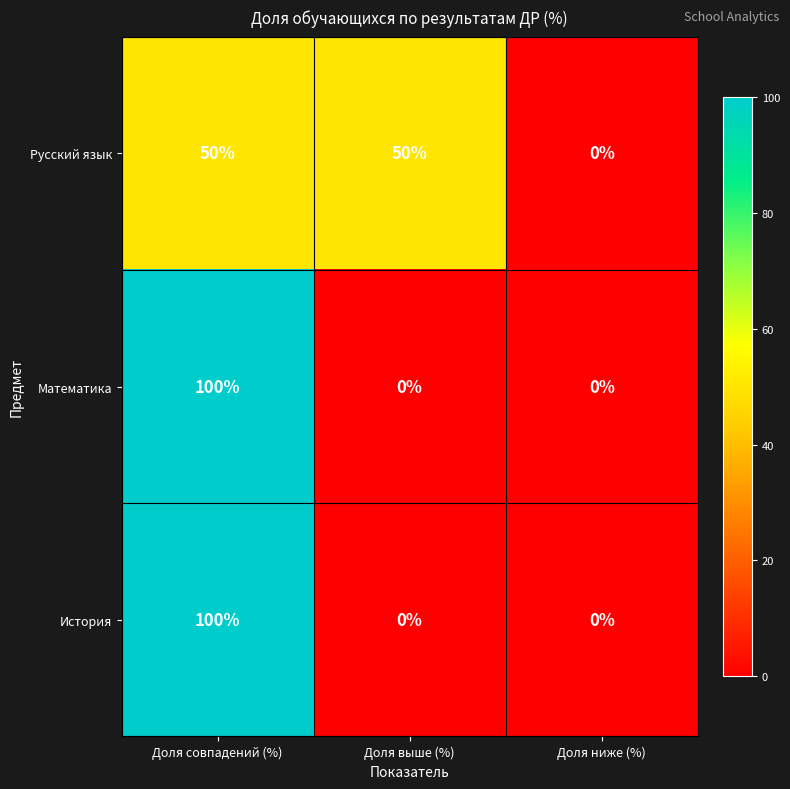

The value of История at Доля совпадений (%) is 100. True or false?

True